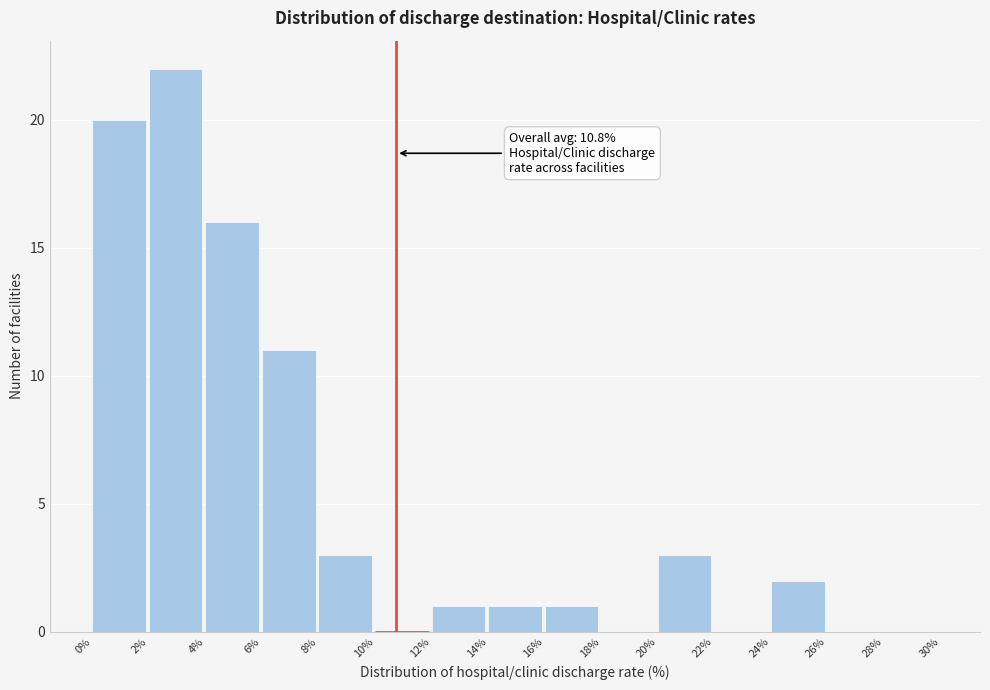

Over which range of the x-axis is the bar tallest?

2% to 4%